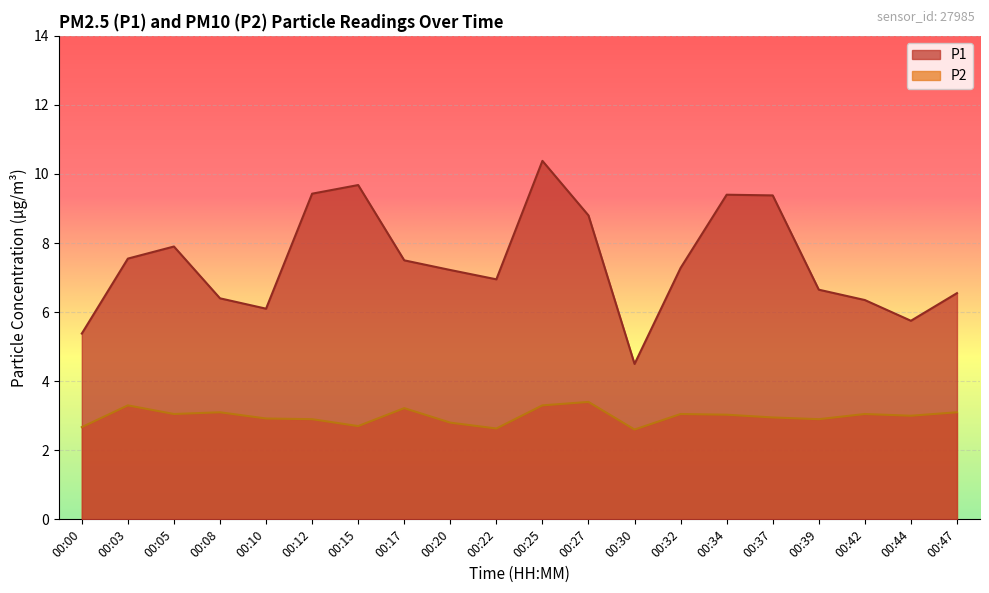

Which has a higher value, 00:12 or 00:00?

00:12